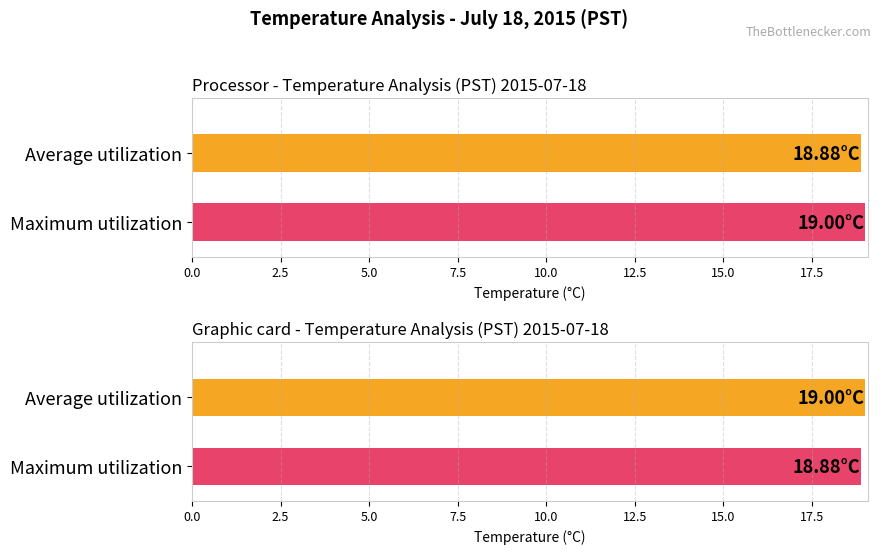

List the series in order of their overall mean, lowest first.

Average utilization, Maximum utilization